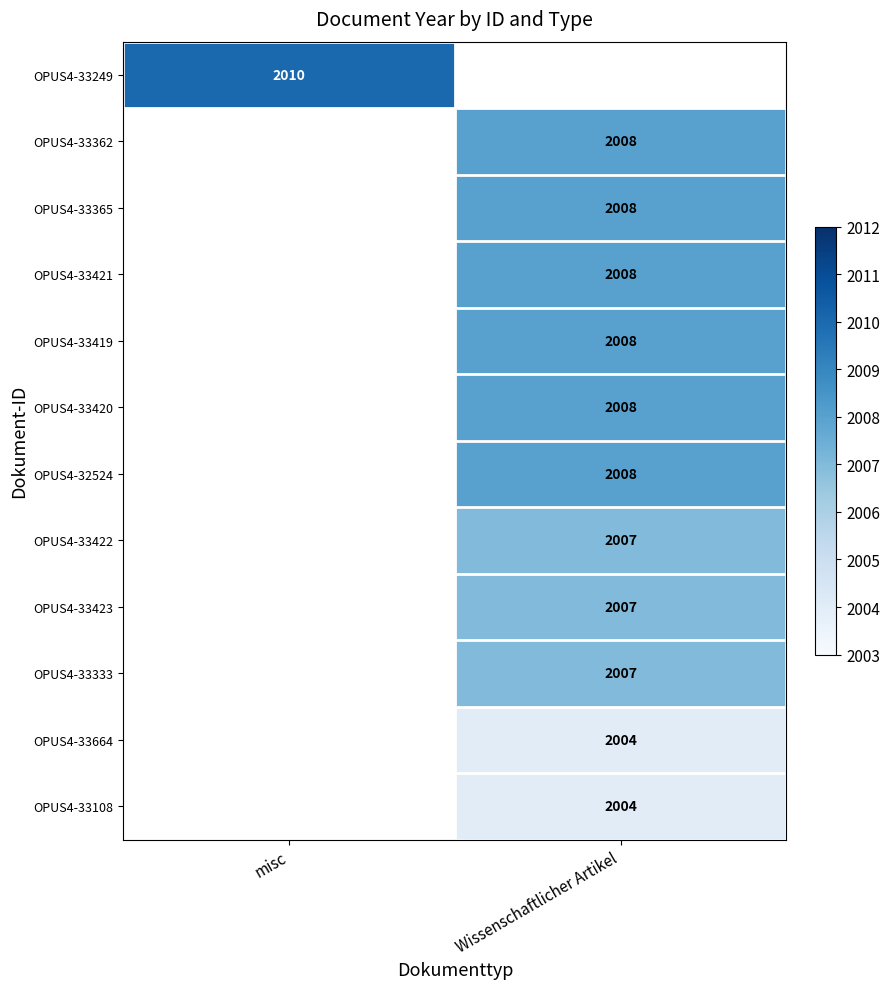

True or false: OPUS4-33362 has a value of 2008 at Wissenschaftlicher Artikel.

True